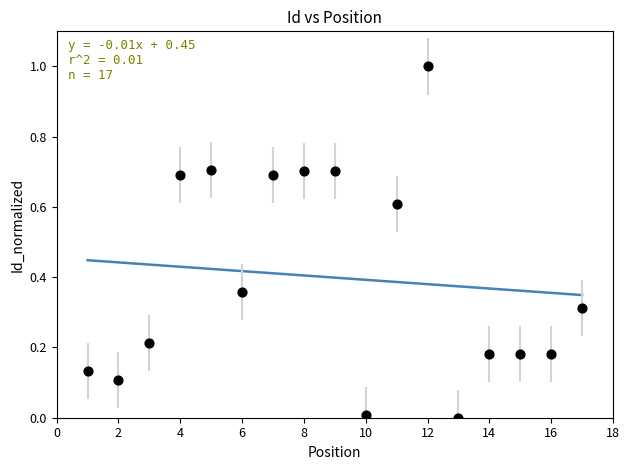

What is the range of X values (max minus min)?

16.0